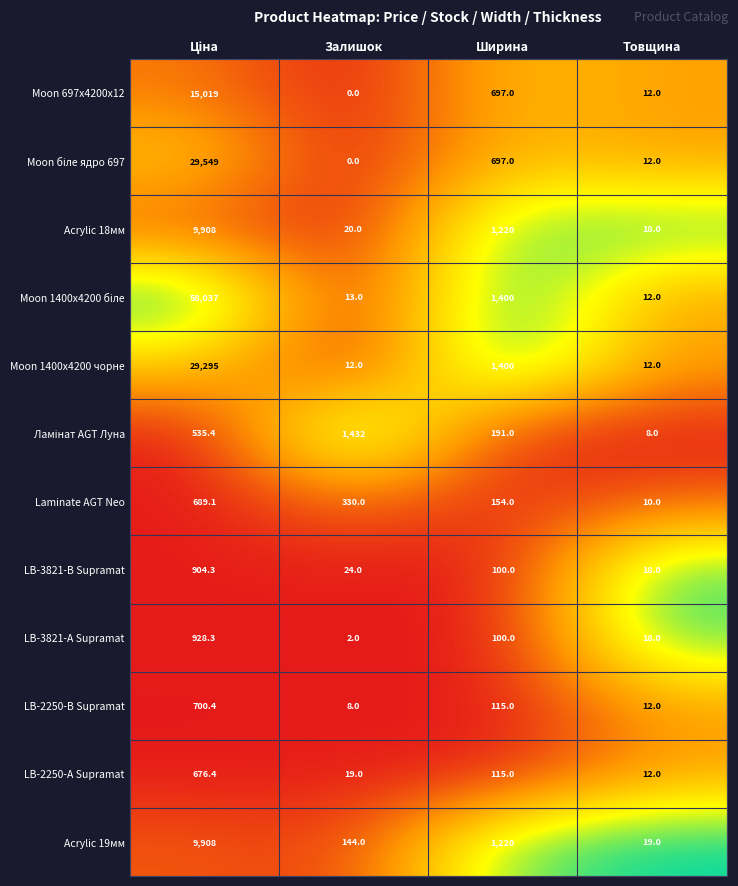

What is the maximum value for Laminate AGT Neo?

689.1